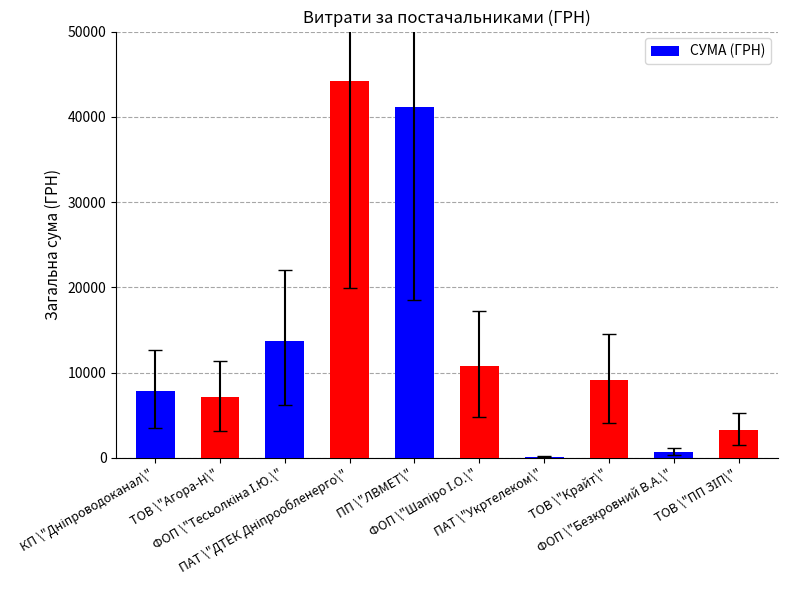

What is the maximum value shown in the chart?

44185.6